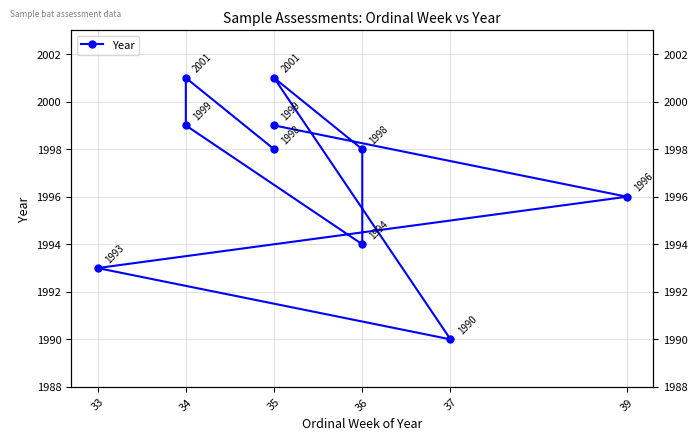

What is the maximum value shown in the chart?

2001